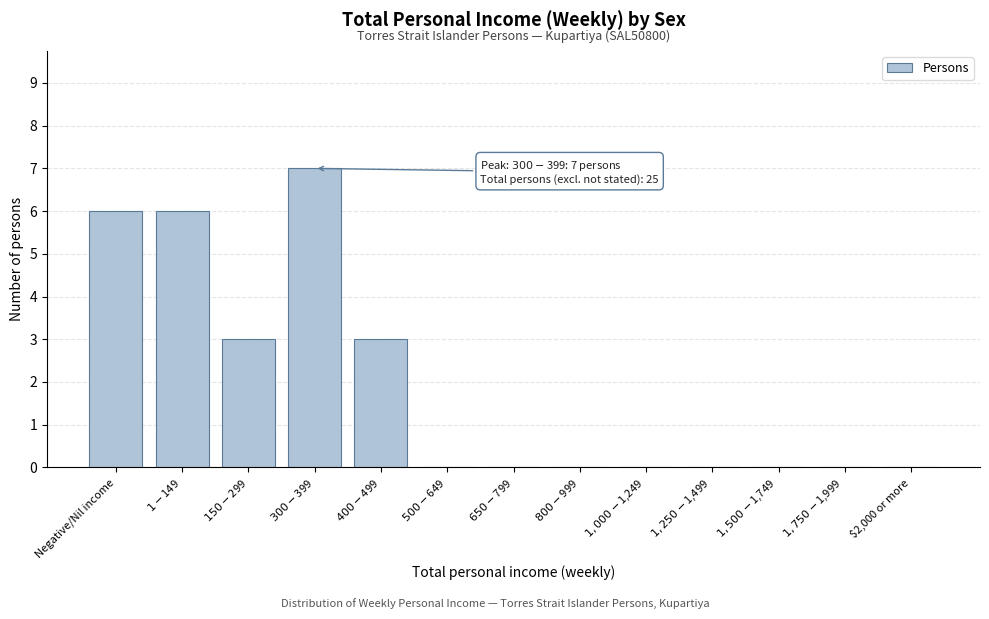

What is the maximum value shown in the chart?

7